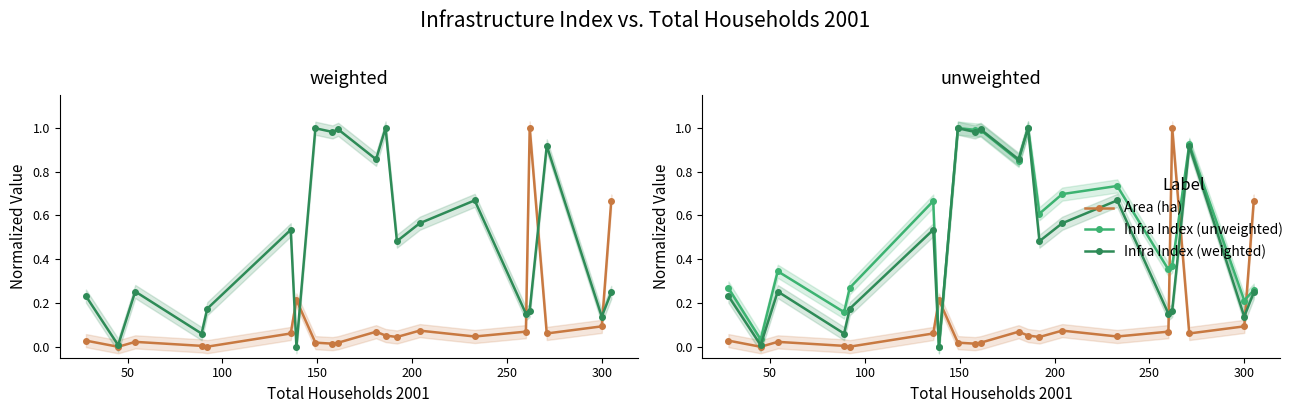

How many interior local peaks does the Area (ha) series have?

5